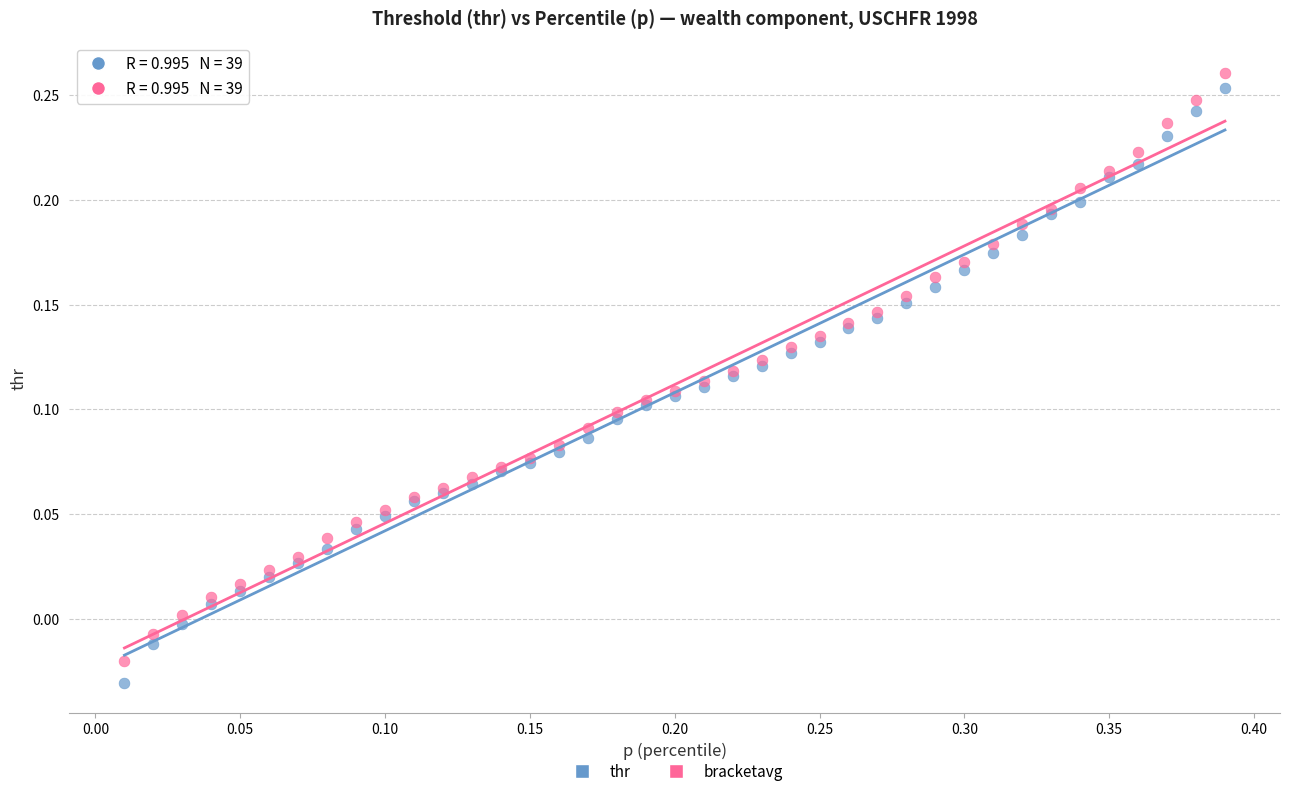

What are all the series names shown in the legend?

thr, bracketavg